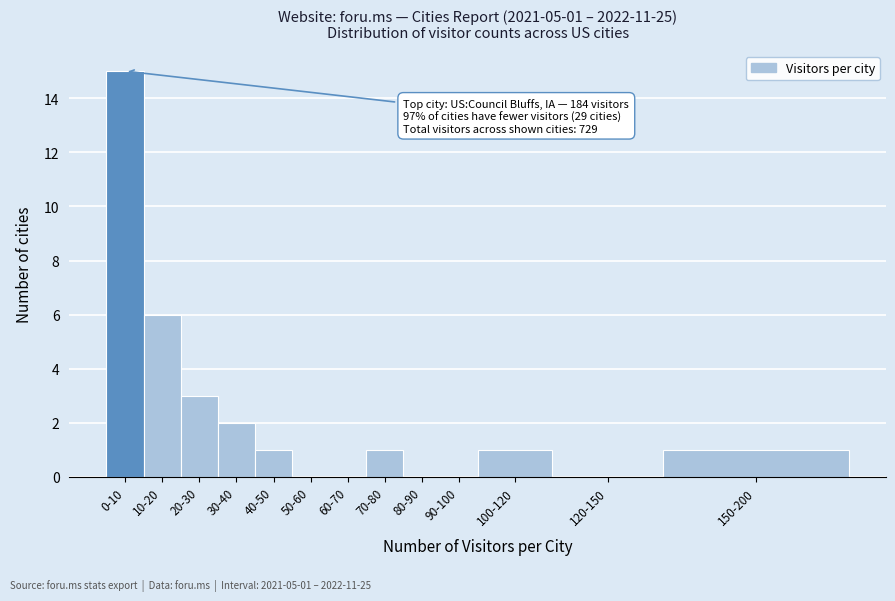

Reading left to right, what are all the values shown in this chart?

0-10=15	10-20=6	20-30=3	30-40=2	40-50=1	50-60=0	60-70=0	70-80=1	80-90=0	90-100=0	100-120=1	120-150=0	150-200=1